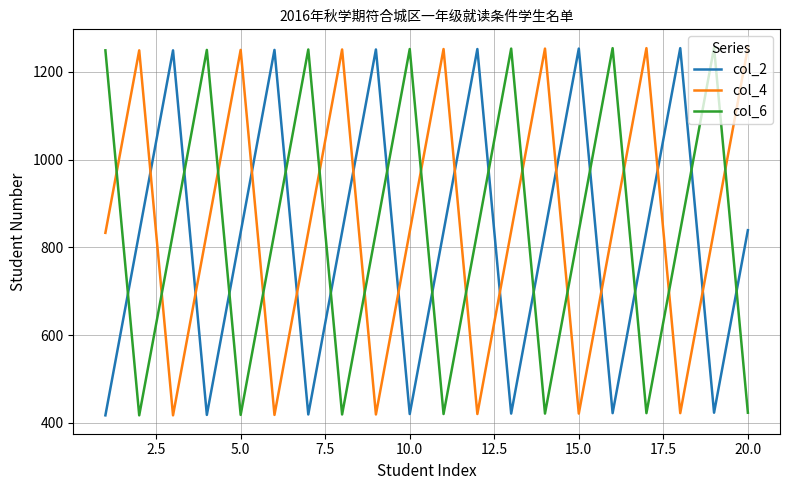

Which series ends up on top after the final intersection of col_6 and col_4?

col_4